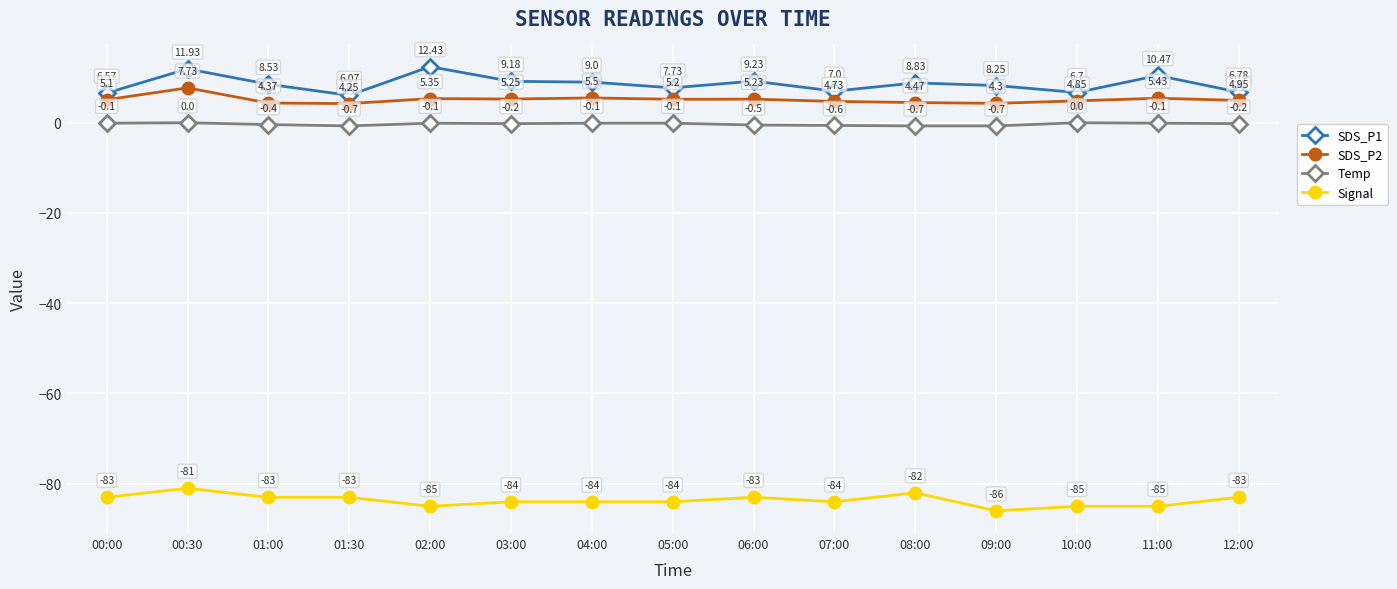

Between 09:00 and 12:00, which series saw the biggest shift?

Signal